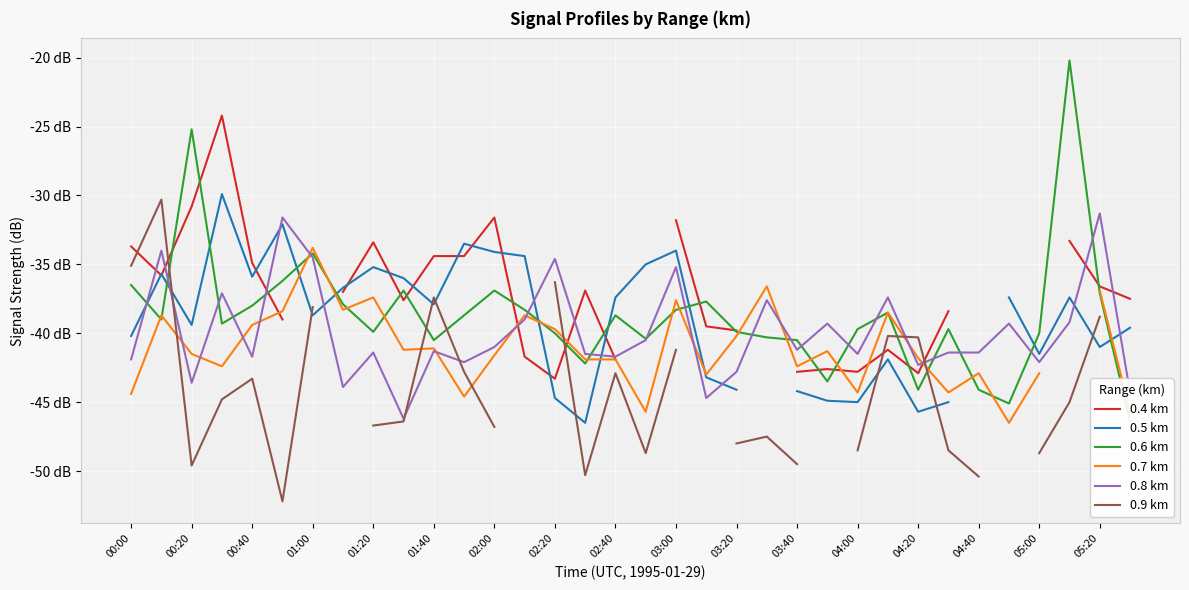

How many values in the 0.5 km series exceed -37?

12